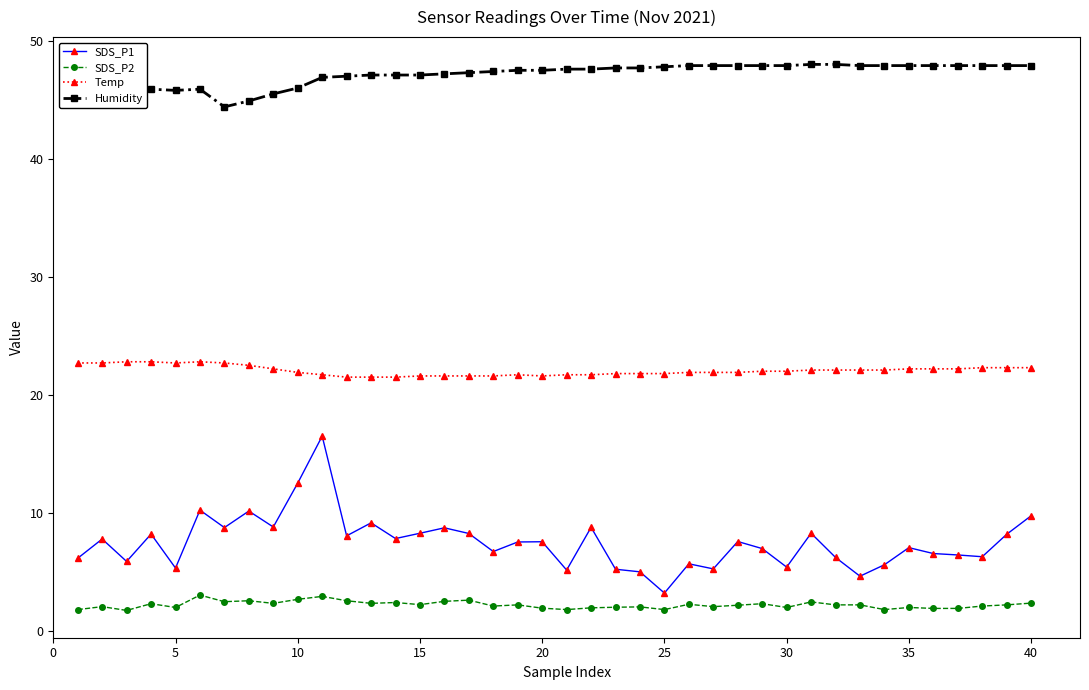

What is the maximum value for SDS_P2?

3.0